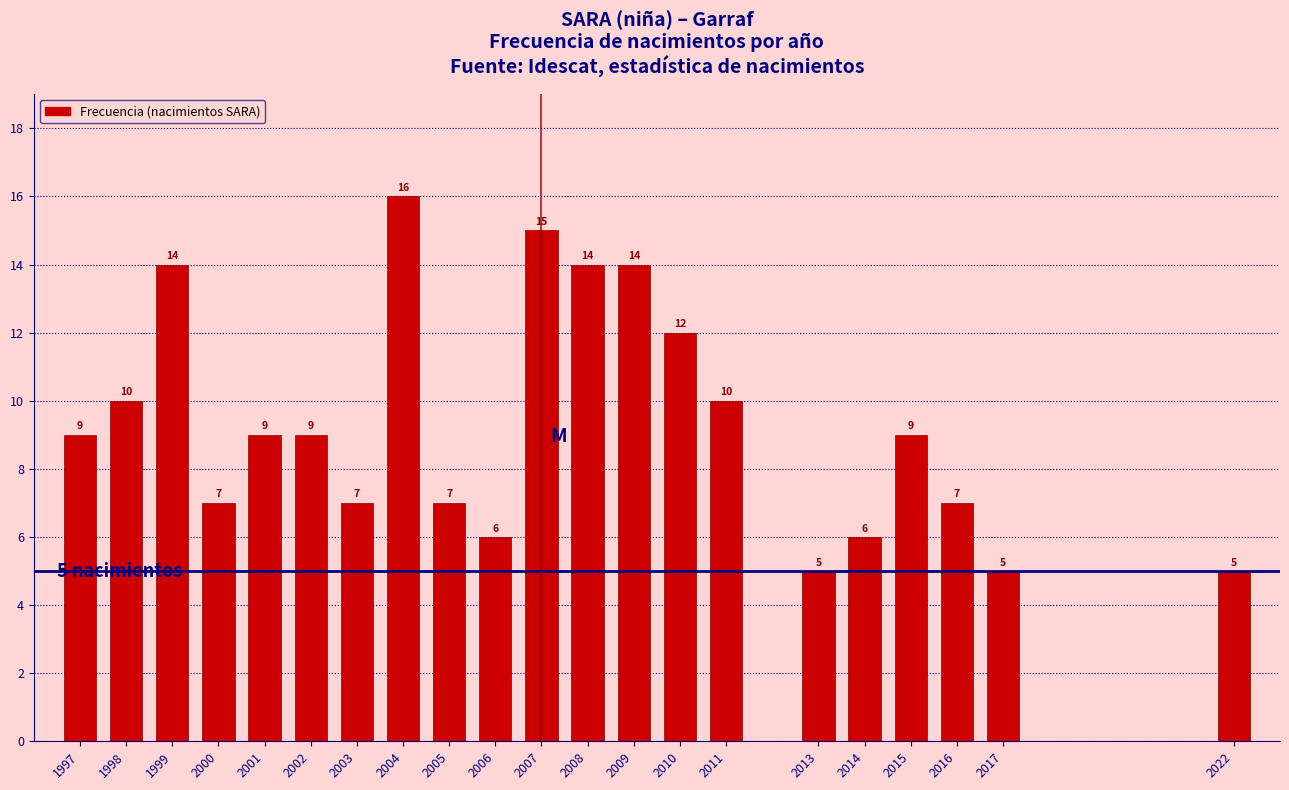

Reading left to right, what are all the values shown in this chart?

1997=9	1998=10	1999=14	2000=7	2001=9	2002=9	2003=7	2004=16	2005=7	2006=6	2007=15	2008=14	2009=14	2010=12	2011=10	2013=5	2014=6	2015=9	2016=7	2017=5	2022=5